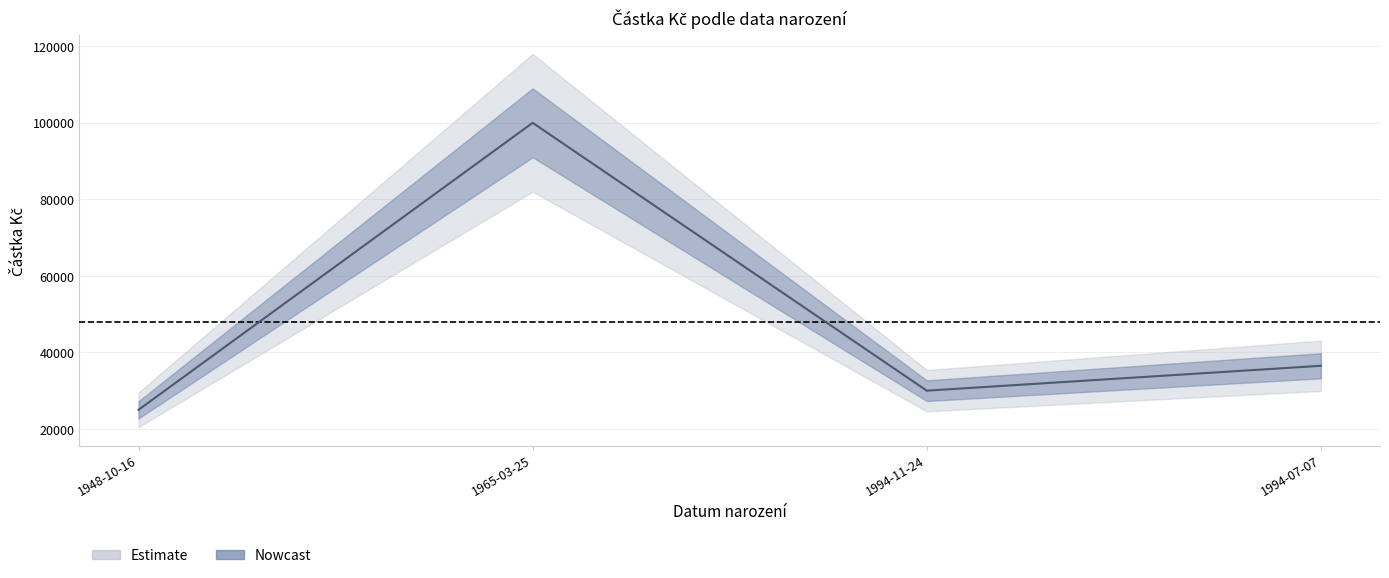

Is this an area chart (filled region under the line)?

No